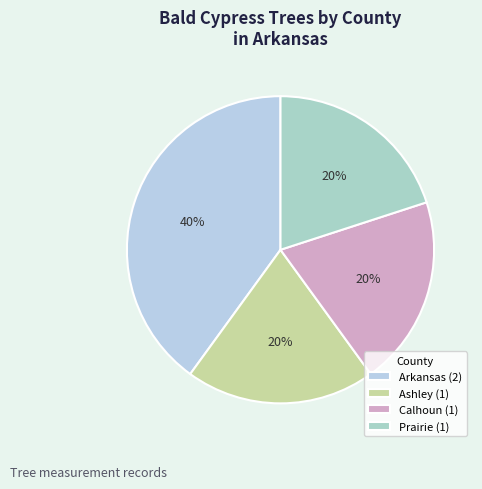

Count the number of slices in the pie.

4